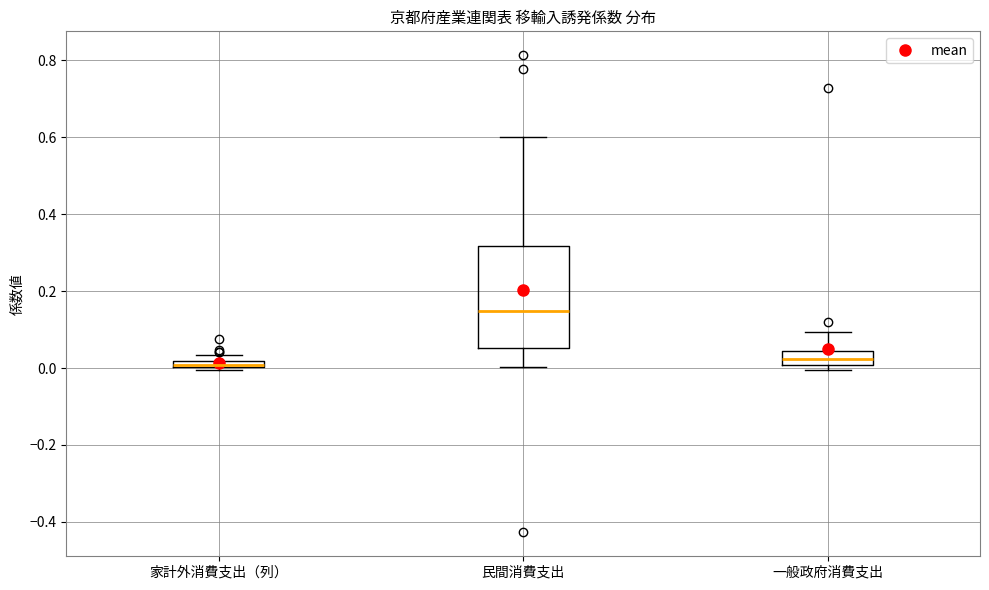

Comparing the boxes themselves (not the whiskers), which one is the tallest?

民間消費支出